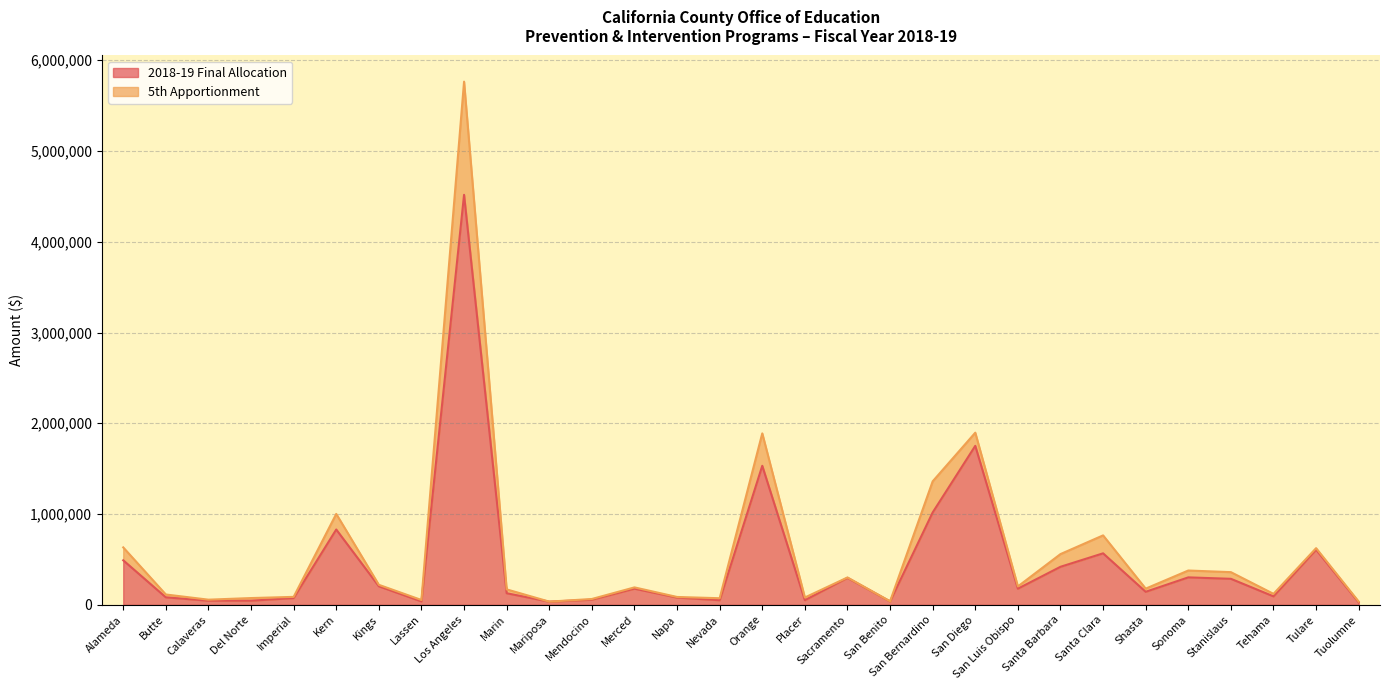

What is the value of the 4th point from the left?

45042